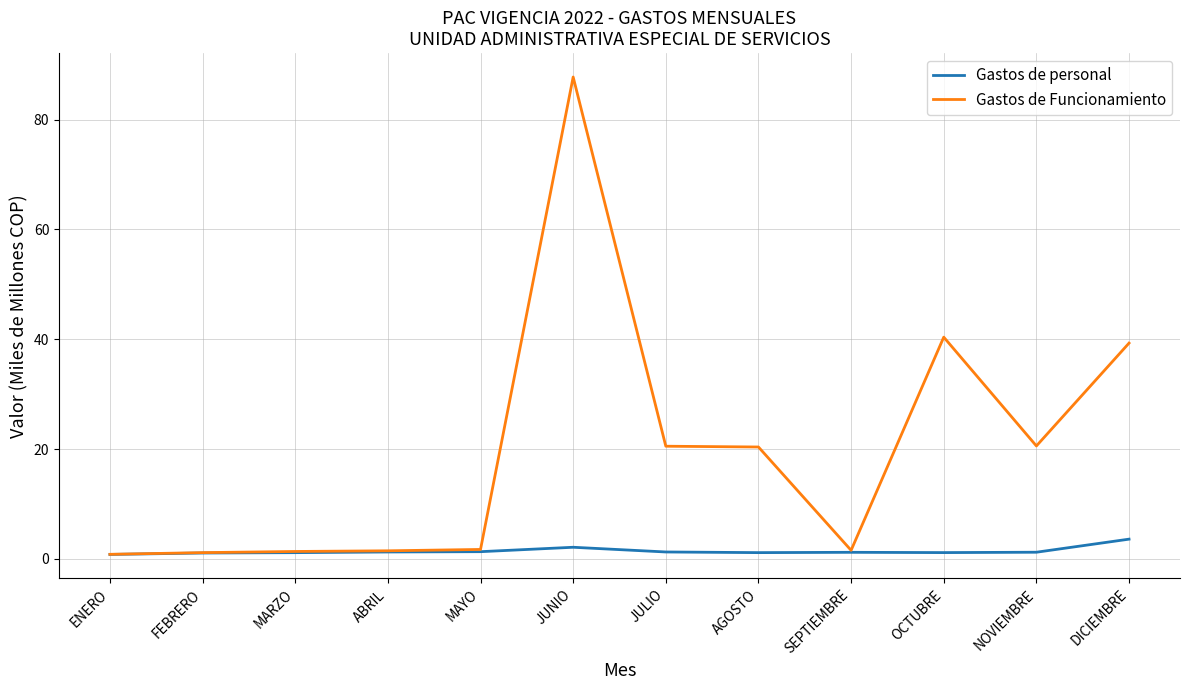

What position from the left is DICIEMBRE?

12